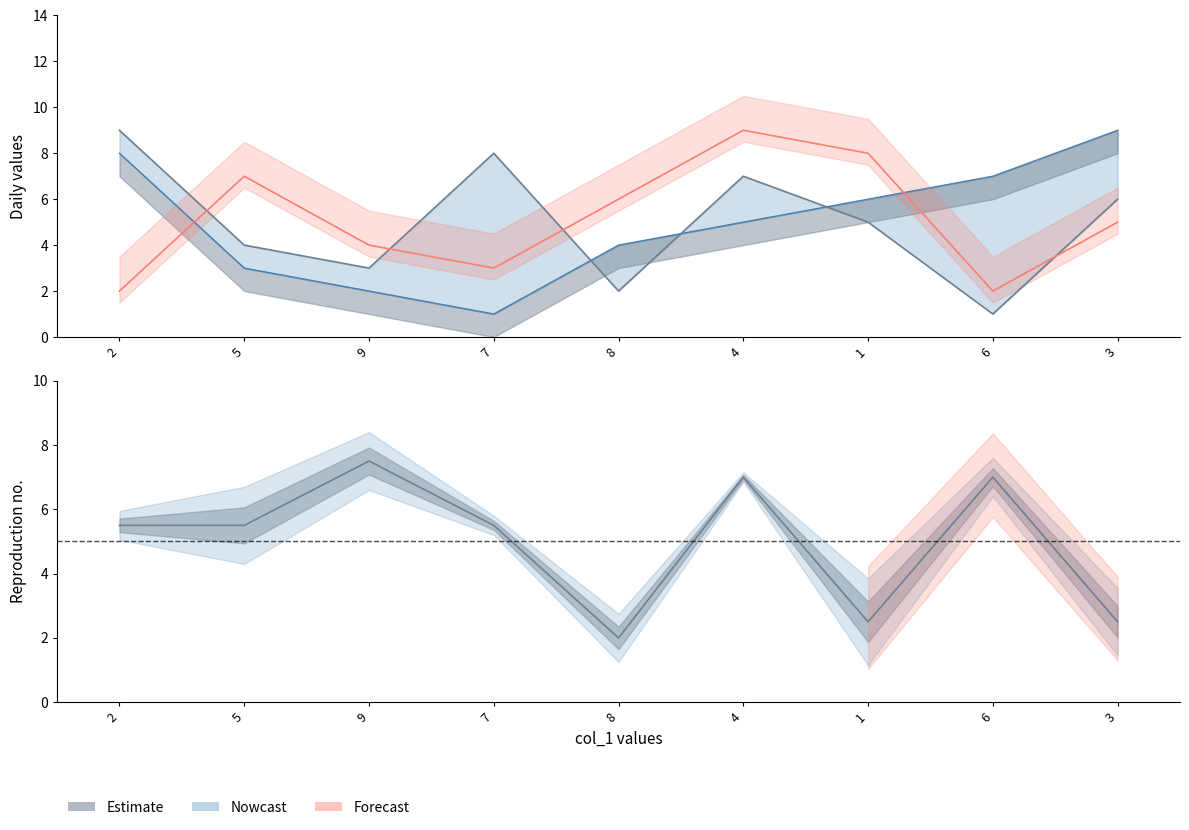

True or false: col_2 has a value of 2 at 6.

True